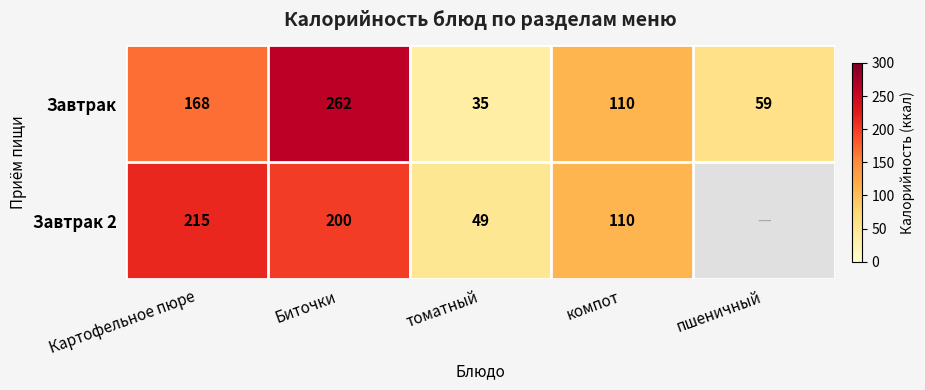

Rank the categories by Завтрак value from highest to lowest.

Биточки, Картофельное пюре, компот, пшеничный, томатный